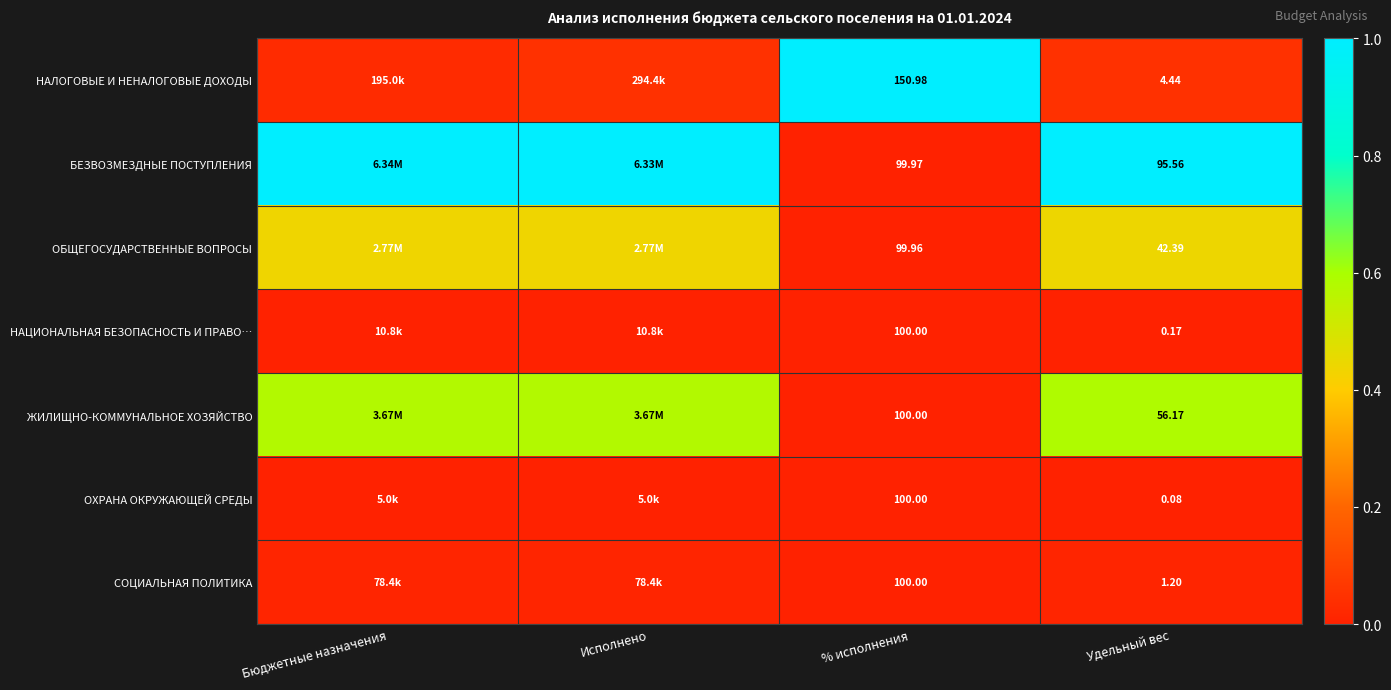

Which series changed the most between % исполнения and Удельный вес?

НАЛОГОВЫЕ И НЕНАЛОГОВЫЕ ДОХОДЫ